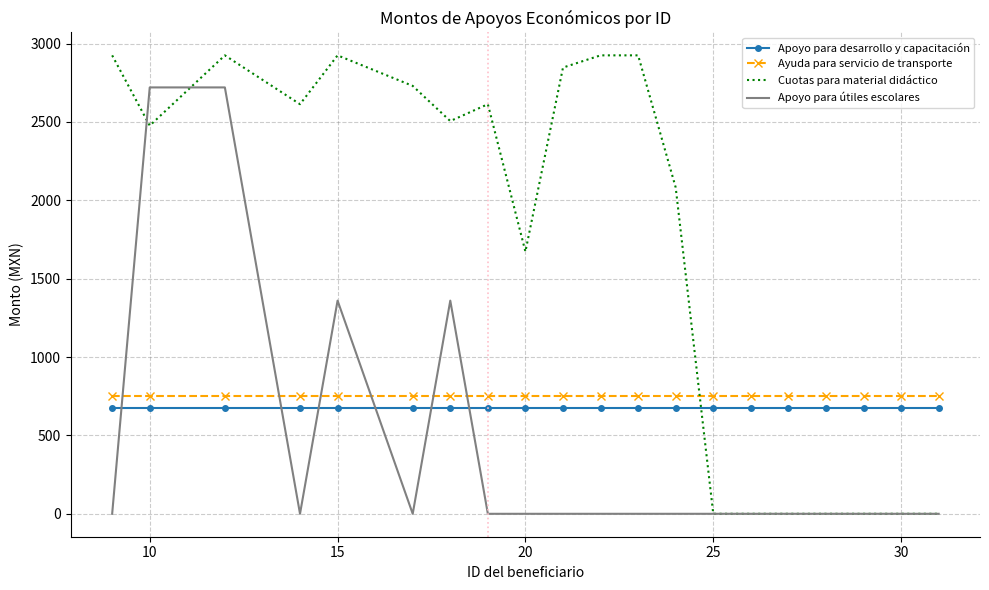

What is the difference between the maximum and minimum values in the Cuotas para material didáctico series?

2924.6